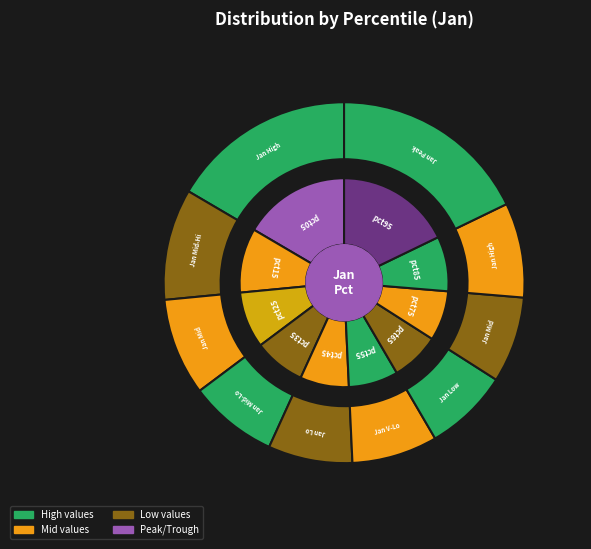

Which slice is the largest?

pct95